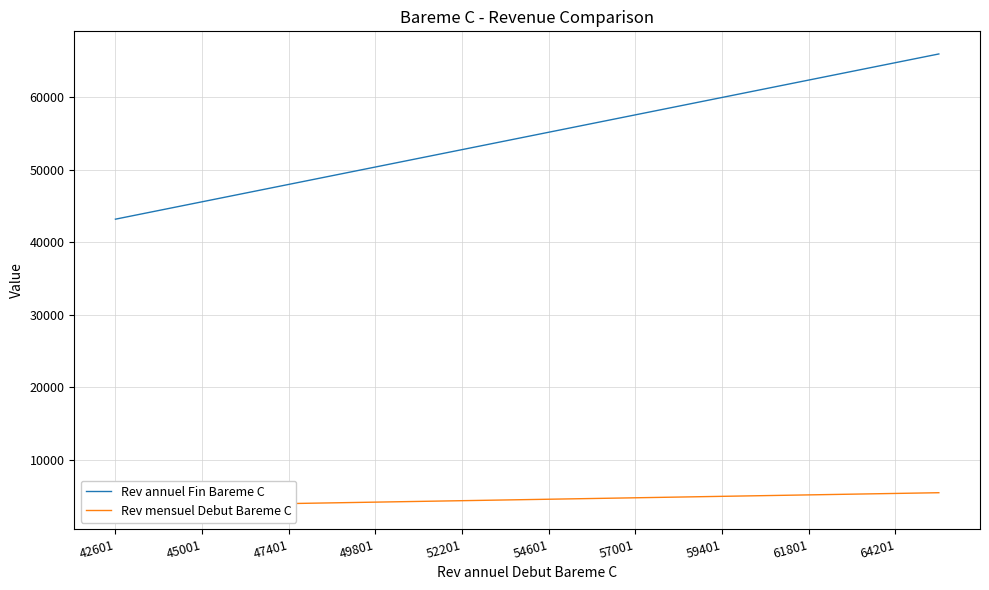

What are all the series names shown in the legend?

Rev annuel Fin Bareme C, Rev mensuel Debut Bareme C